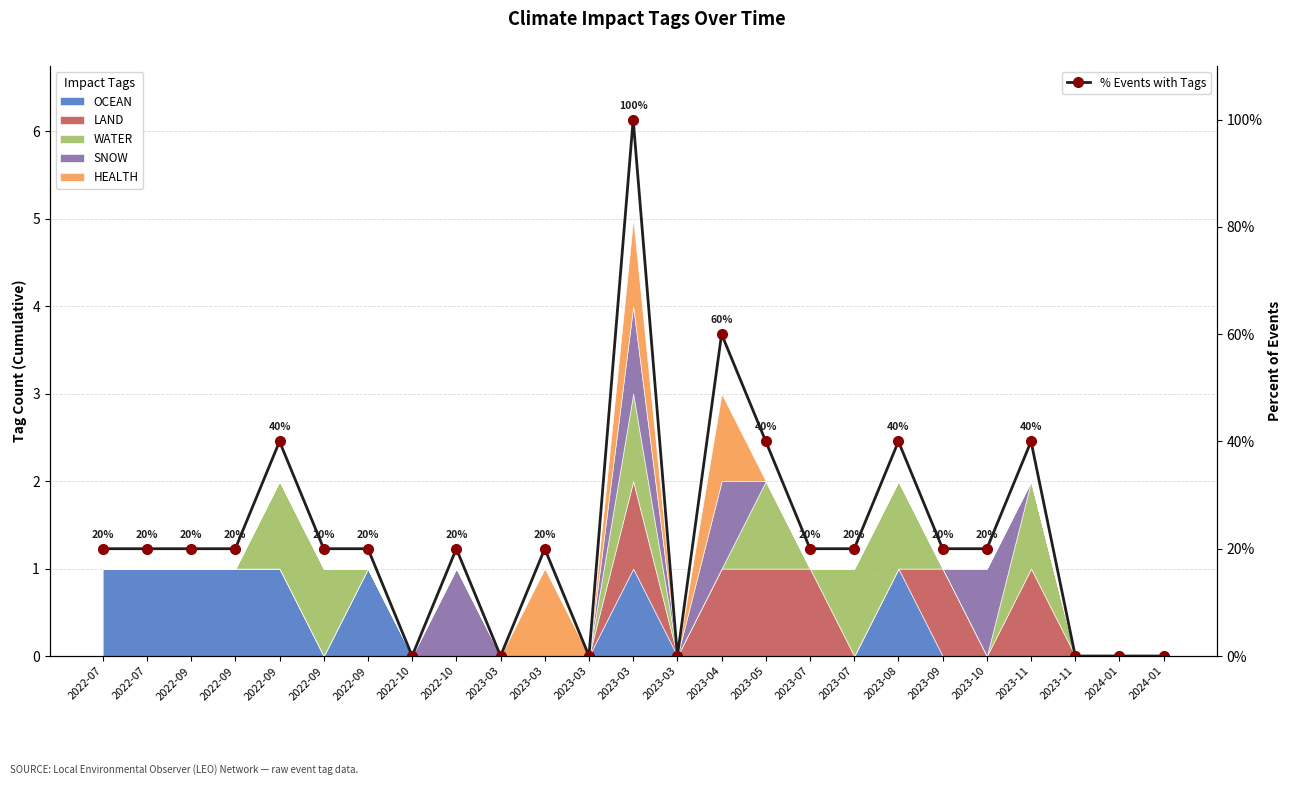

What is the difference between the maximum and minimum values?

100